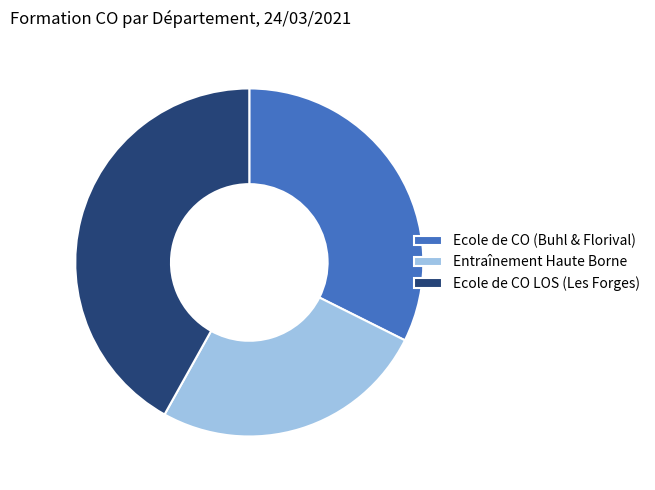

Rank the categories by value from highest to lowest.

Ecole de CO LOS (Les Forges), Ecole de CO (Buhl & Florival), Entraînement Haute Borne